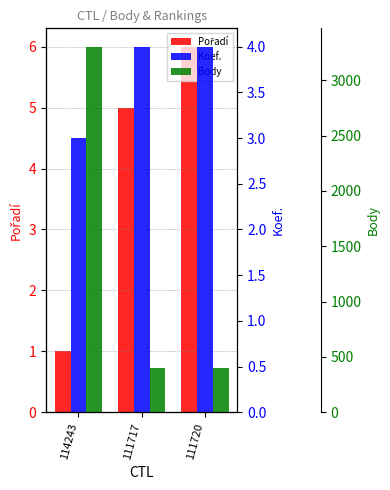

What is the total value across all series at 114243?

3307